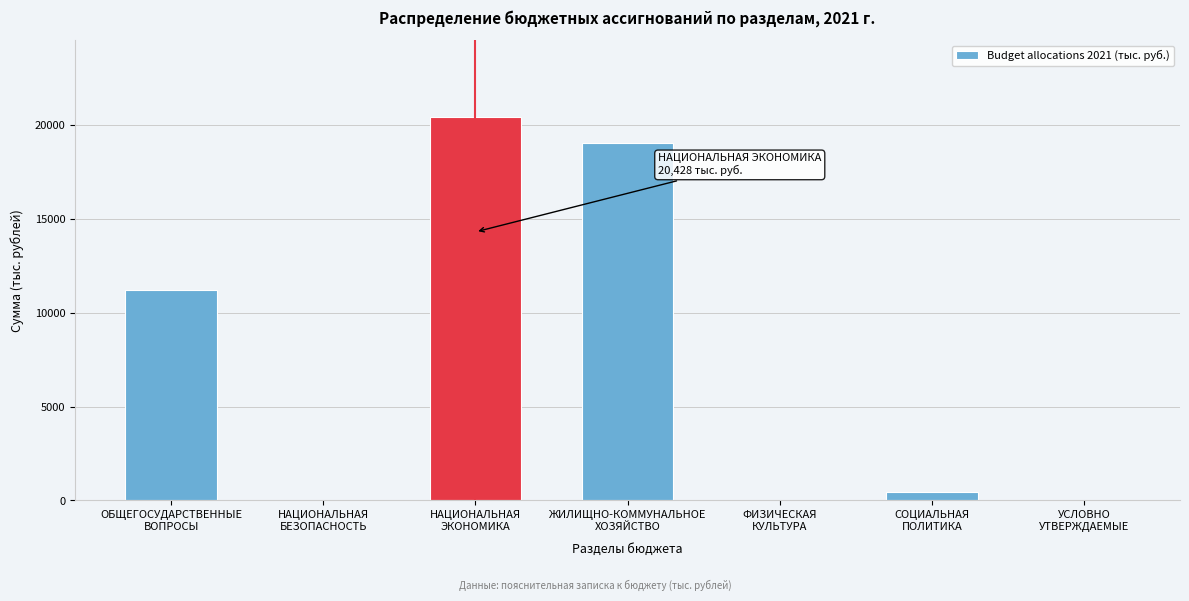

What is the sum of all values?

51128.1